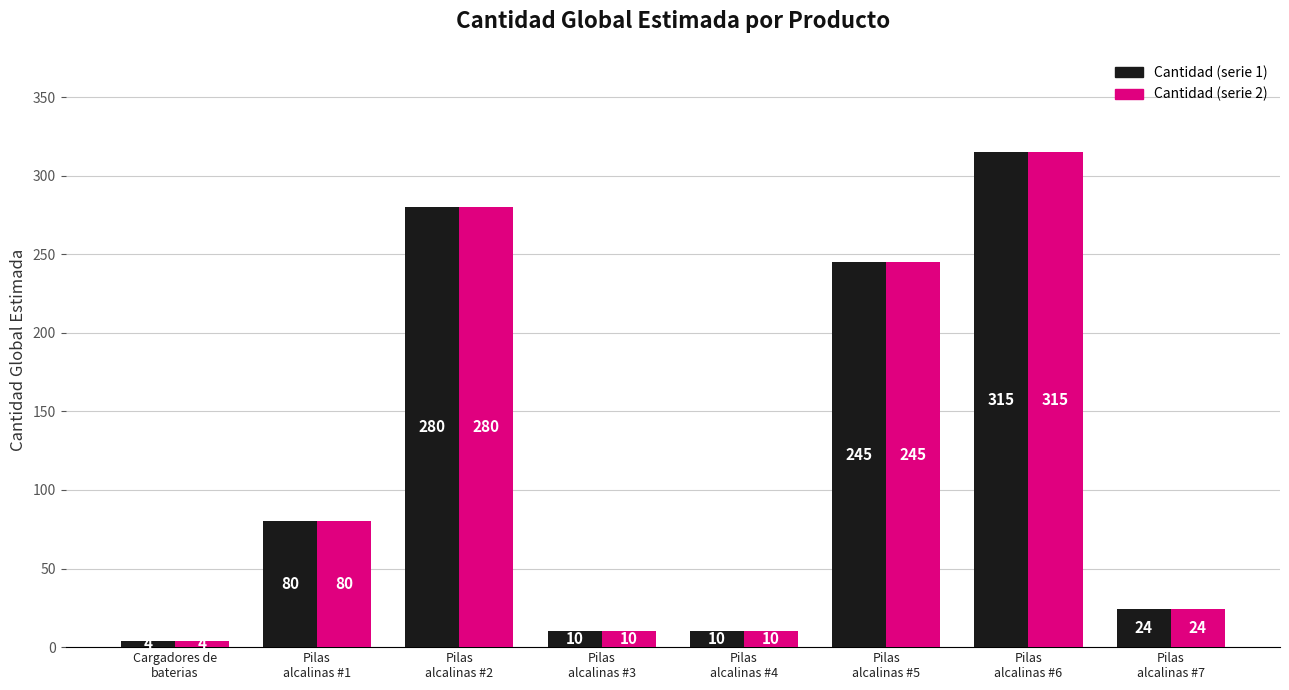

What is the smallest value displayed?

4